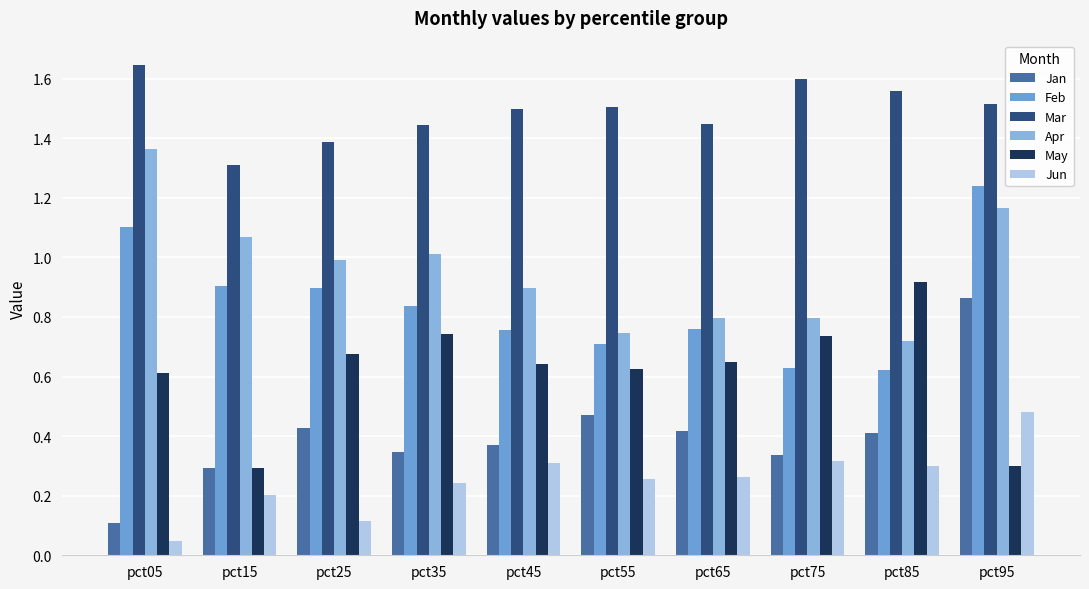

Which series has the largest total across all categories?

Mar